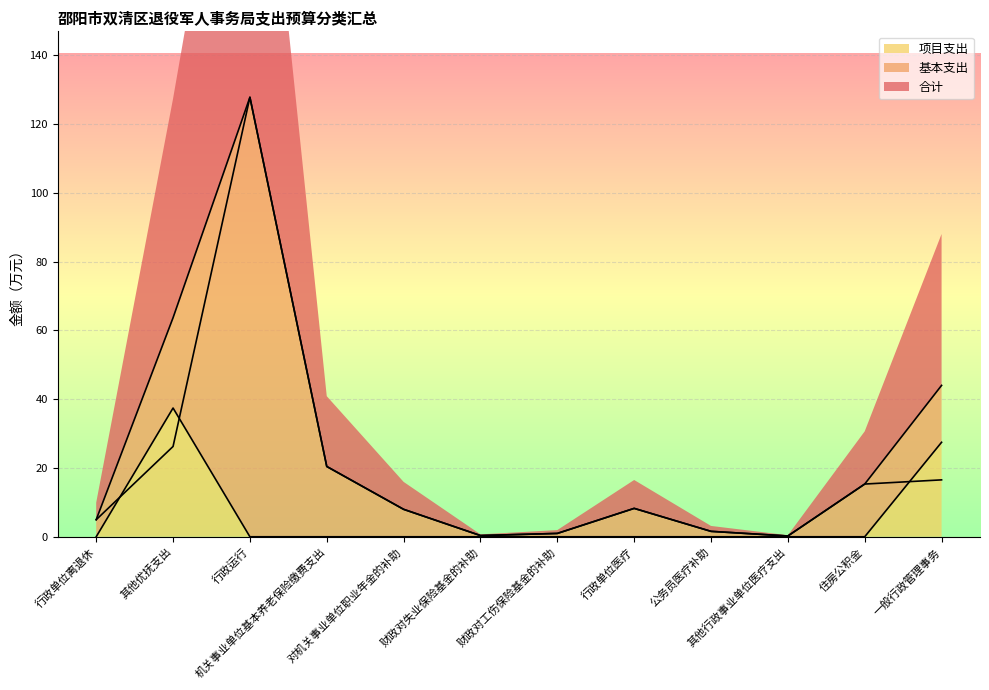

The 合计 series shows 44.0 at 一般行政管理事务. True or false?

True